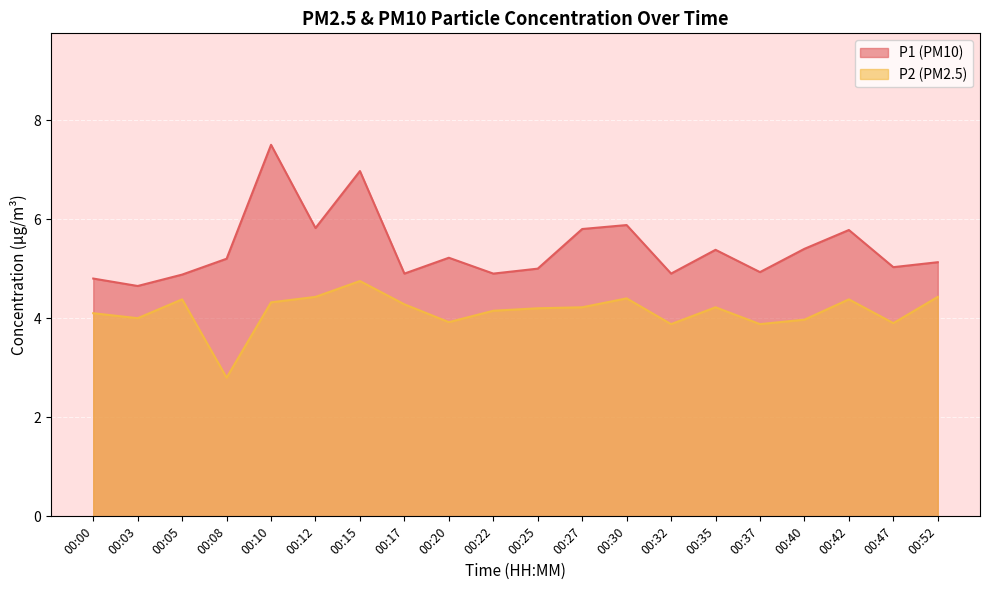

How many data points in P2 are less than 4?

6